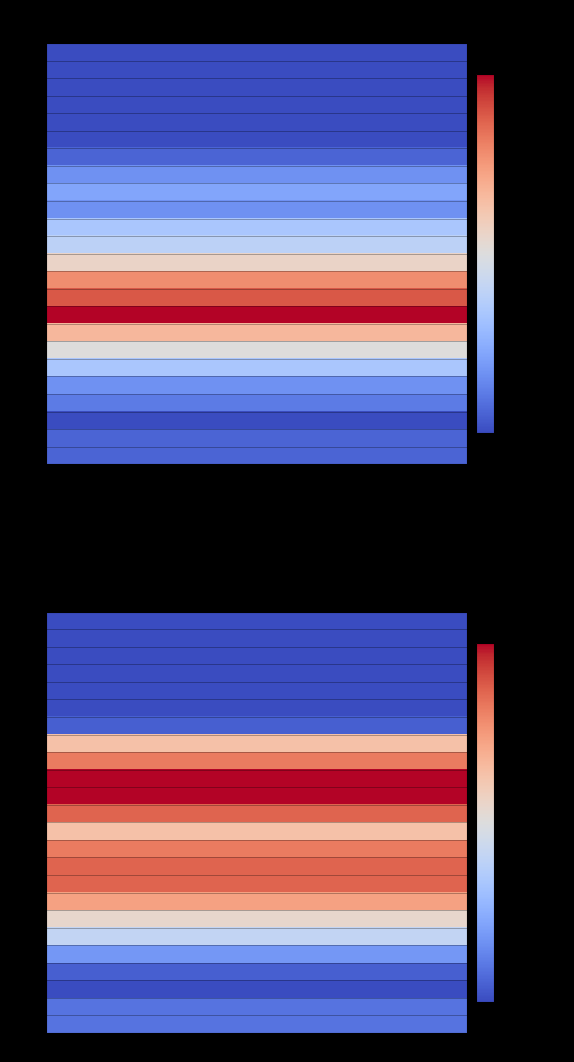

Rank the categories by NB_HORAIRE value from highest to lowest.

13, 12, 11, 14, 10, 15, 9, 8, 16, 6, 5, 7, 17, 18, 4, 20, 21, 0, 1, 2, 3, 19, 22, 23